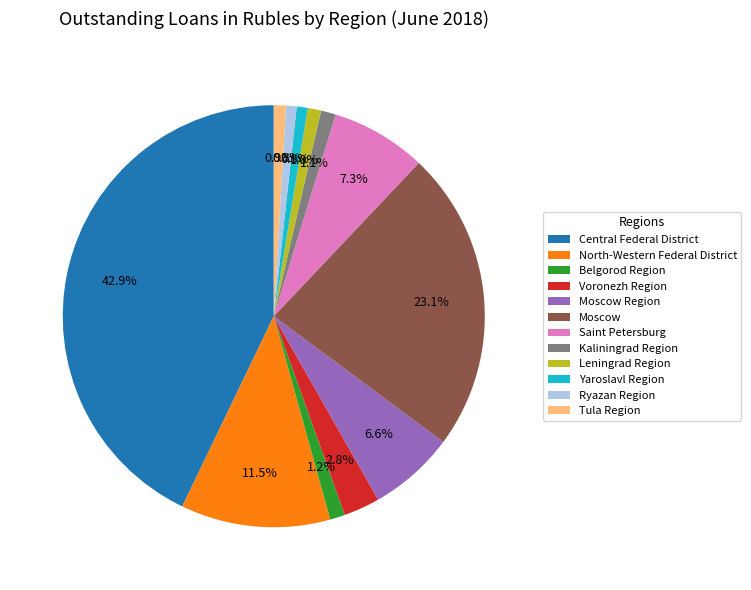

Is there any slice that represents more than half of the pie?

No